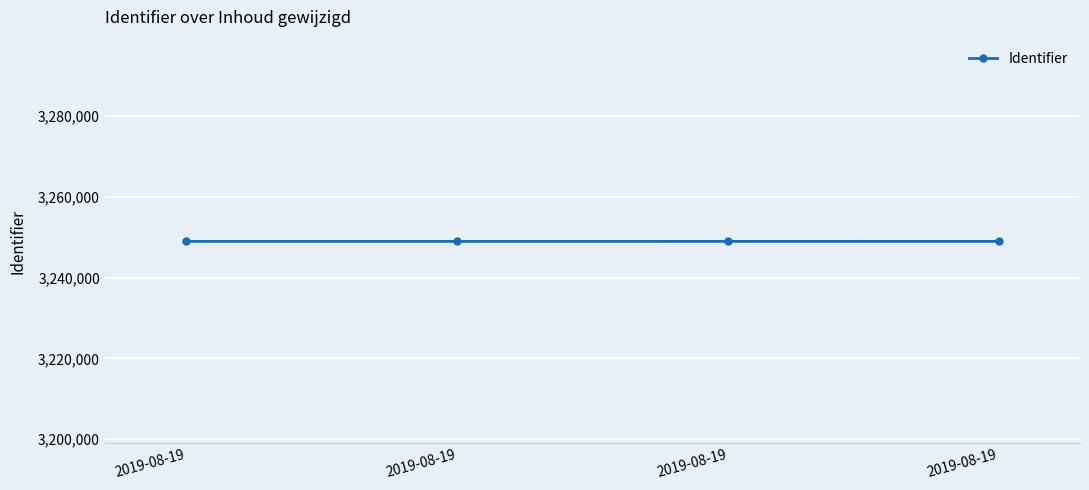

The value at 2019-08-19 is 3248989. True or false?

True